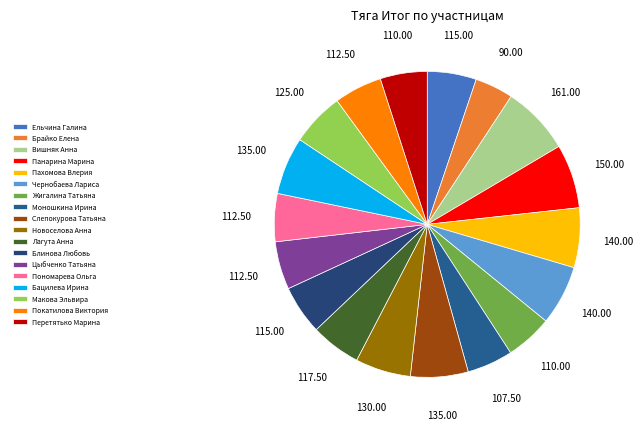

What is the change in value from Пахомова Влерия to Жигалина Татьяна?

-30.0